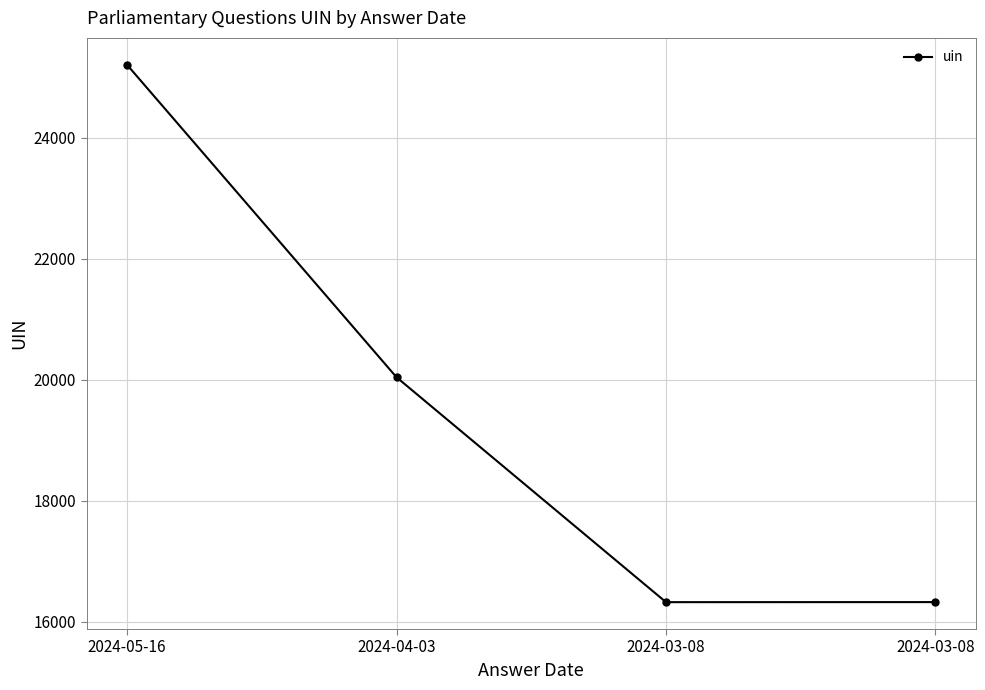

List the labels in order of value, largest first.

2024-05-16, 2024-04-03, 2024-03-08, 2024-03-08